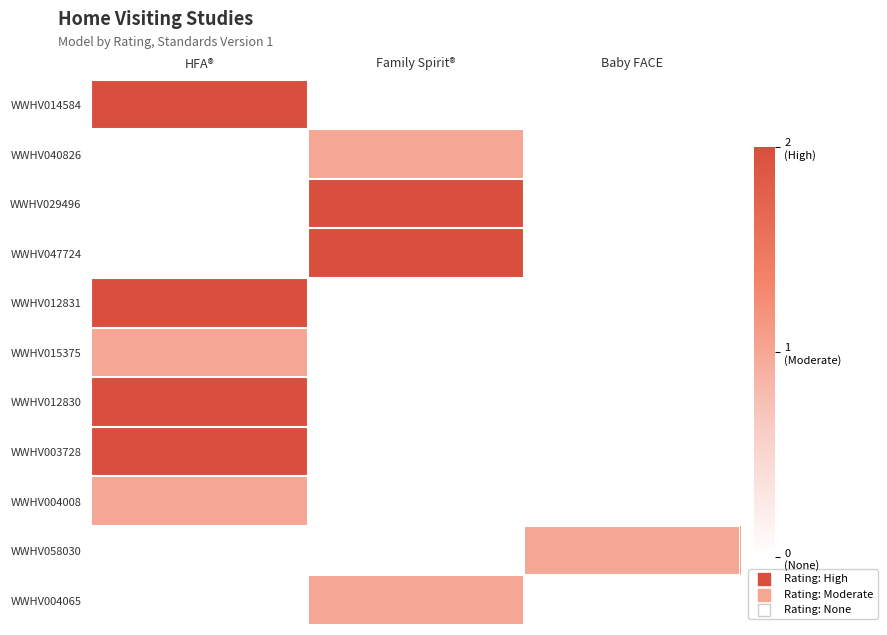

At how many categories does at least one series exceed 1?

2